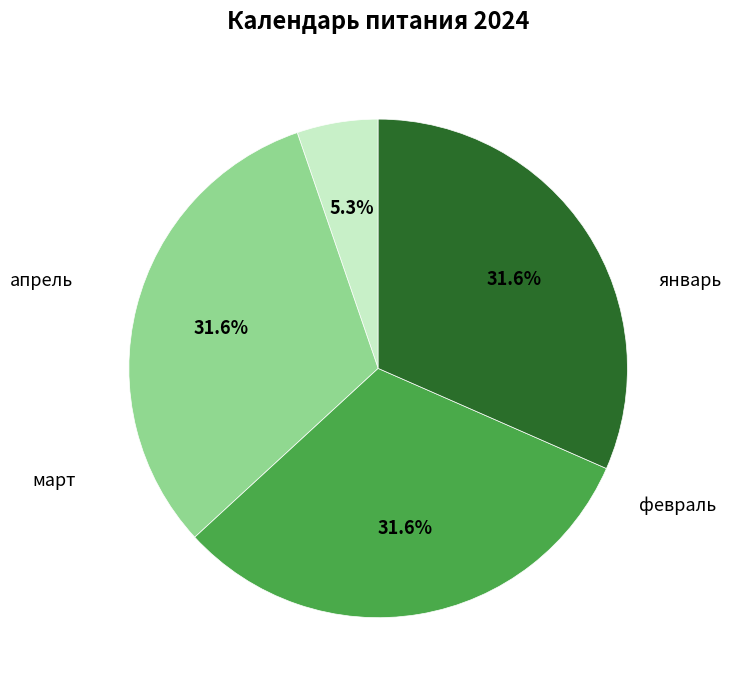

What percentage is the март slice, to the nearest percent?

32%